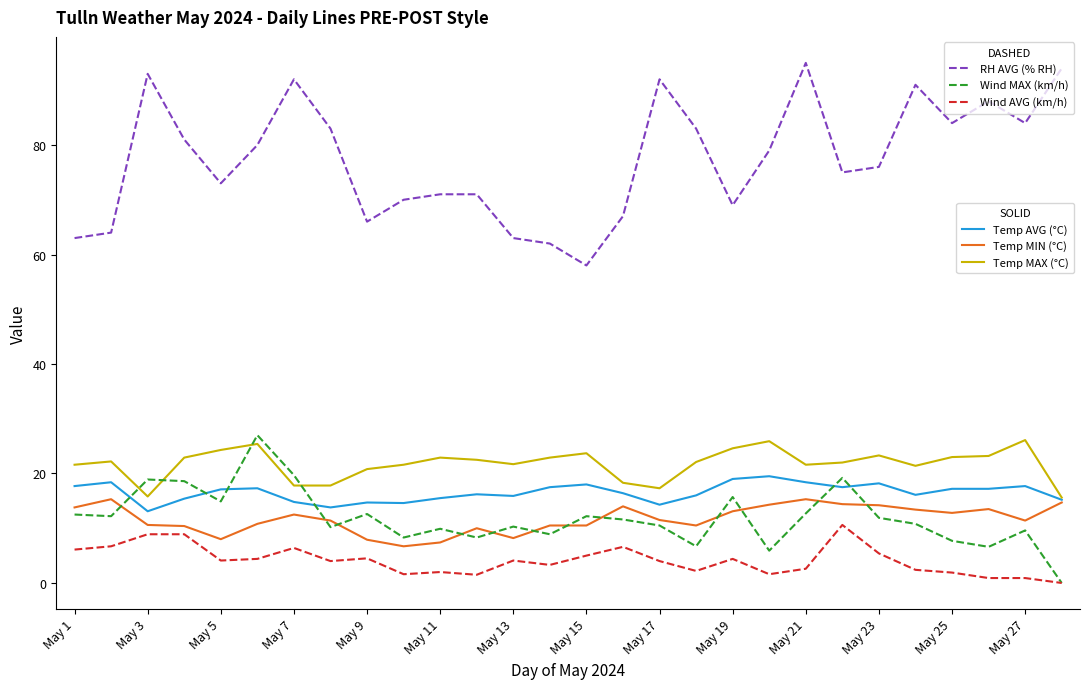

What is the maximum value shown in the chart?

95.0